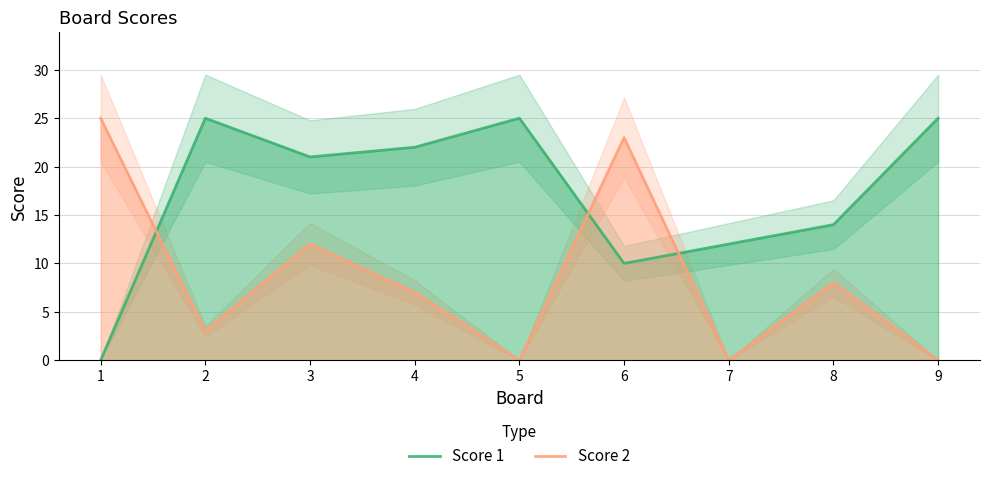

At which category is the sum across all series the highest?

3